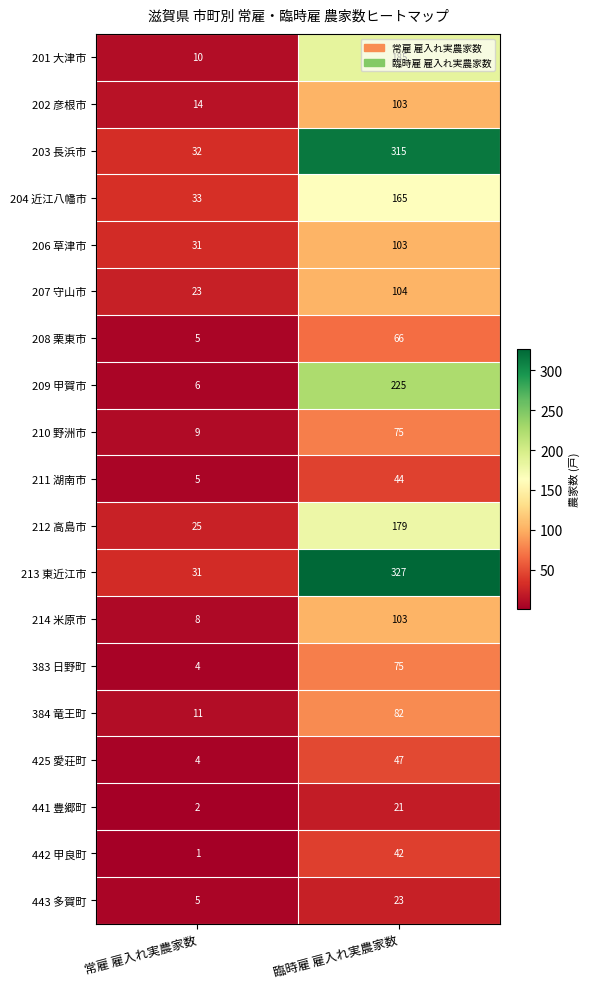

What is the difference between the 209 甲賀市 values at 常雇 雇入れ実農家数 and 臨時雇 雇入れ実農家数?

219